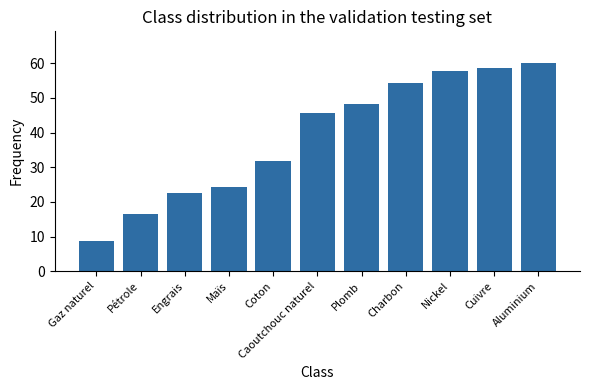

Rank the categories by value from lowest to highest.

Gaz naturel, Pétrole, Engrais, Maïs, Coton, Caoutchouc naturel, Plomb, Charbon, Nickel, Cuivre, Aluminium